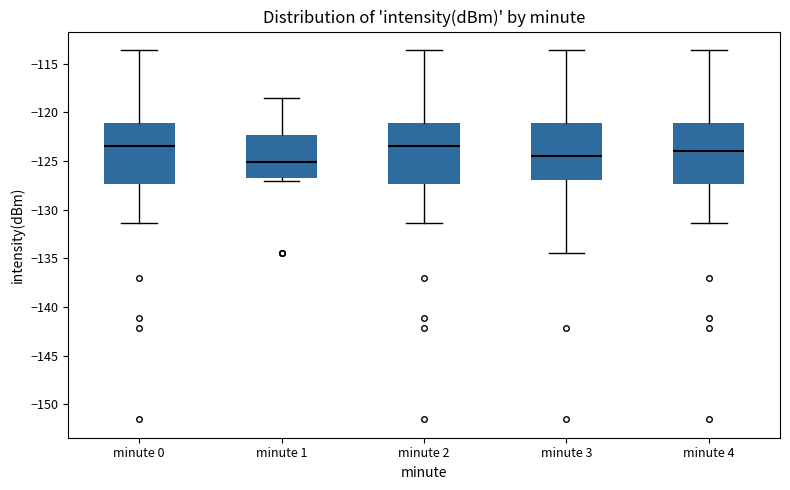

Reading left to right, transcribe this box plot: for each box, give where its median line is, the range the box spans, and where its two whiskers end, as read against the y-axis. The values are not printed on the chart, so give them approximately, as read against the axis.

minute 0: median -123.5, box -127.5 to -121.0, whiskers -131.5 to -113.5
minute 1: median -125.0, box -127.0 to -122.5, whiskers -127.0 (just below the box's lower edge) to -118.5
minute 2: median -123.5, box -127.5 to -121.0, whiskers -131.5 to -113.5
minute 3: median -124.5, box -127.0 to -121.0, whiskers -134.5 to -113.5
minute 4: median -124.0, box -127.5 to -121.0, whiskers -131.5 to -113.5